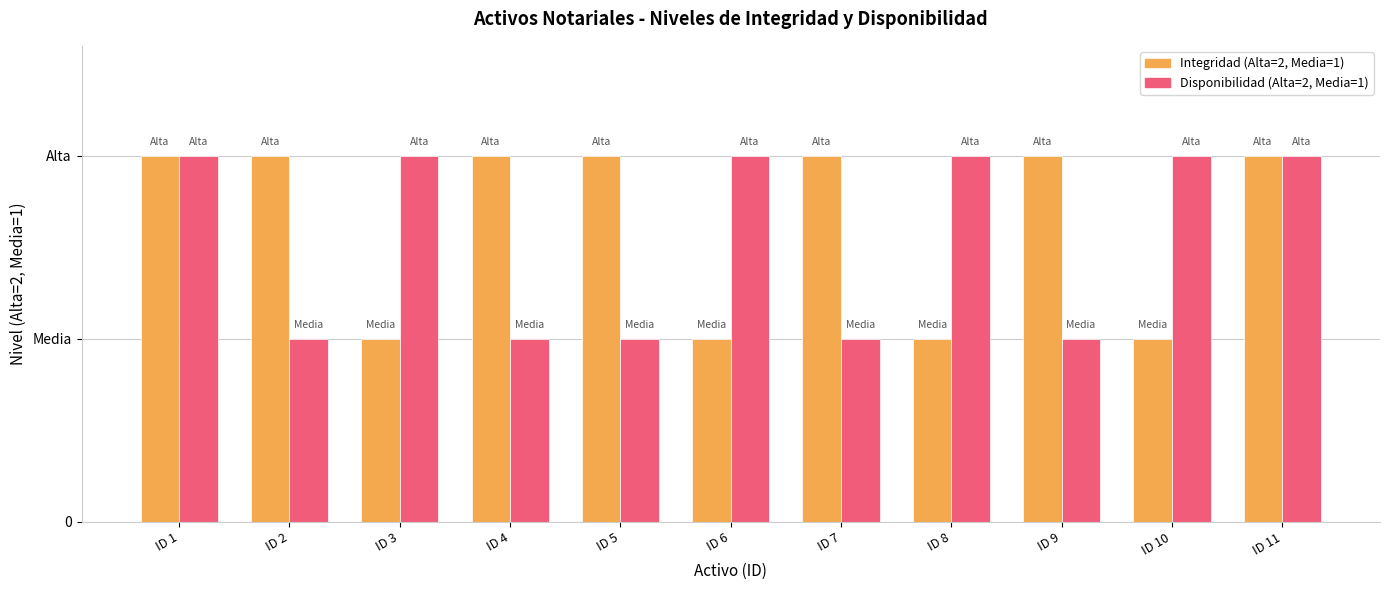

What are all the series names shown in the legend?

Integridad (Alta=2, Media=1), Disponibilidad (Alta=2, Media=1)